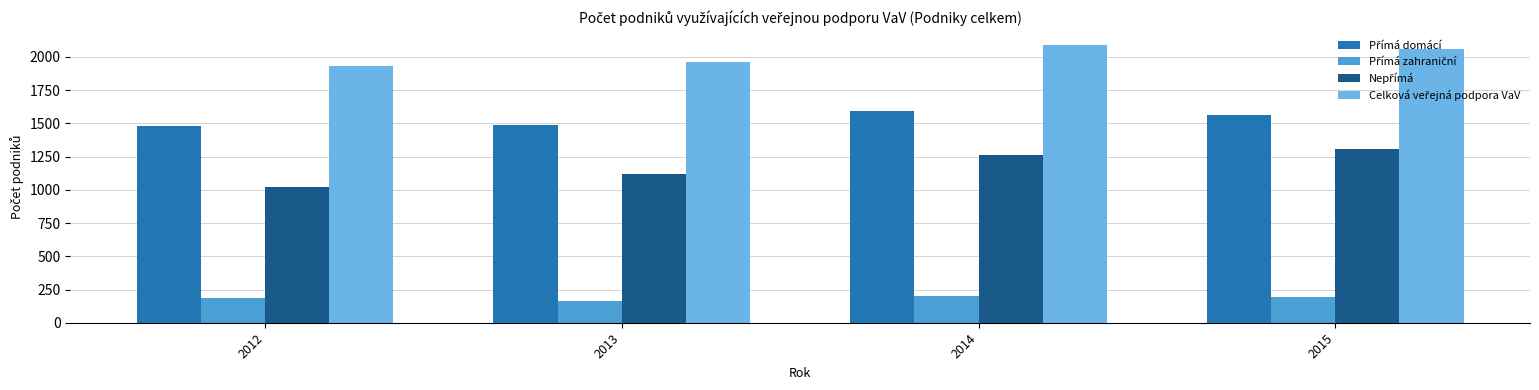

Which category has the lowest value across all series?

2013